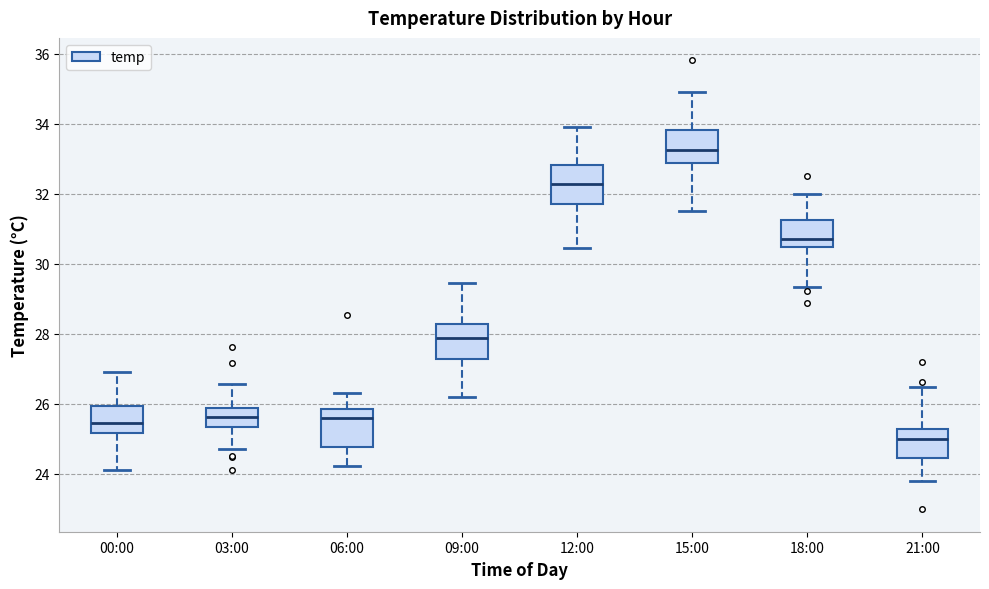

Reading left to right, transcribe this box plot: for each box, give where its median line is, the range the box spans, and where its two whiskers end, as read against the y-axis. The values are not printed on the chart, so give them approximately, as read against the axis.

00:00: median 25.4, box 25.2 to 26.0, whiskers 24.2 to 27.0
03:00: median 25.6, box 25.4 to 25.8, whiskers 24.8 to 26.6
06:00: median 25.6, box 24.8 to 25.8, whiskers 24.2 to 26.4
09:00: median 27.8, box 27.2 to 28.2, whiskers 26.2 to 29.4
12:00: median 32.2, box 31.6 to 32.8, whiskers 30.4 to 34.0
15:00: median 33.2, box 32.8 to 33.8, whiskers 31.6 to 35.0
18:00: median 30.8, box 30.4 to 31.2, whiskers 29.4 to 32.0
21:00: median 25.0, box 24.4 to 25.2, whiskers 23.8 to 26.4